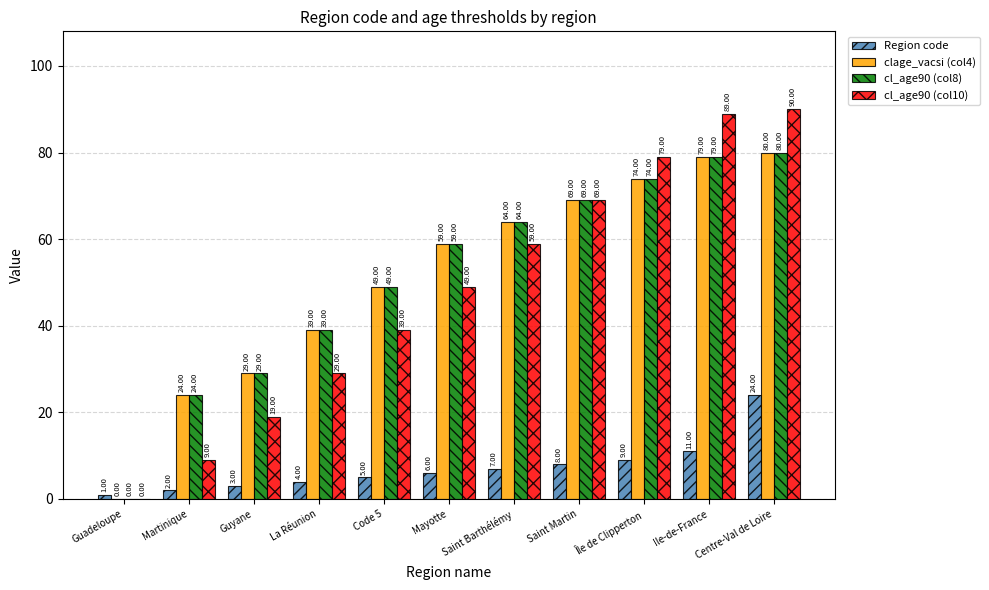

What is the sum of all Region code values?

80